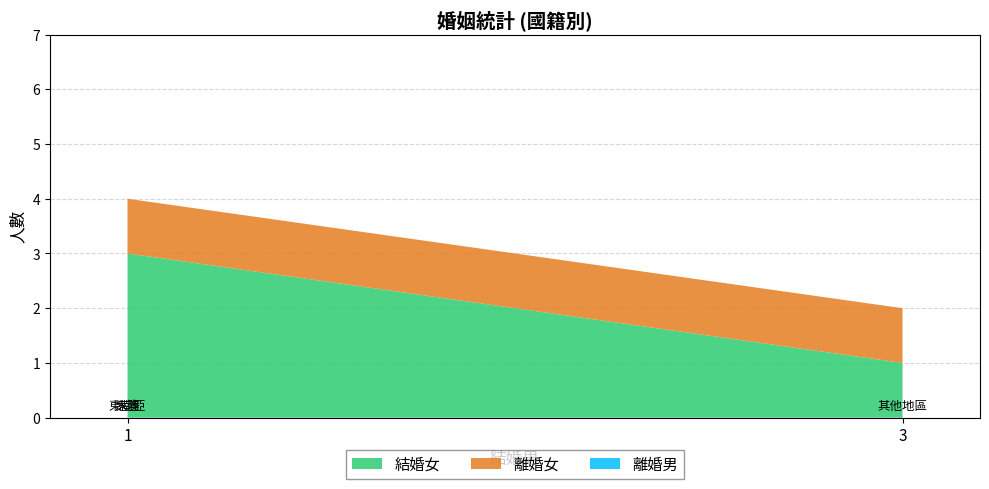

Reading right to left, extract all data points from this chart.

結婚女: 其他地區=1	東南亞=3	港澳=1	大陸=3
離婚女: 其他地區=1	東南亞=1	港澳=1	大陸=2
離婚男: 其他地區=0	東南亞=0	港澳=0	大陸=0